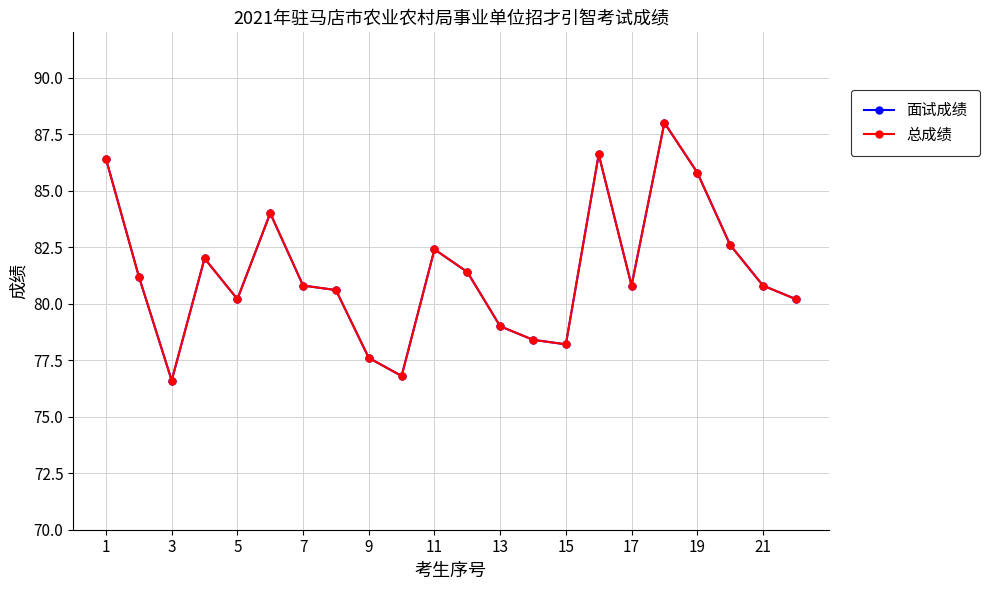

How many interior local peaks does the 总成绩 series have?

5